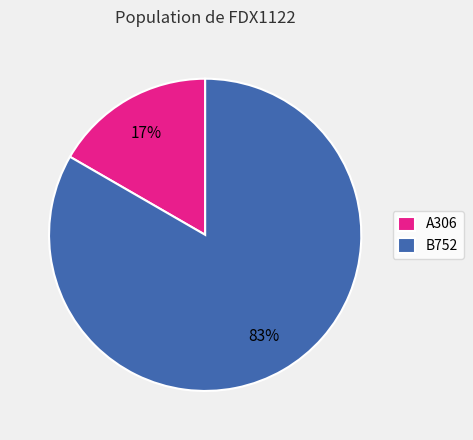

How many slices are in this pie chart?

2